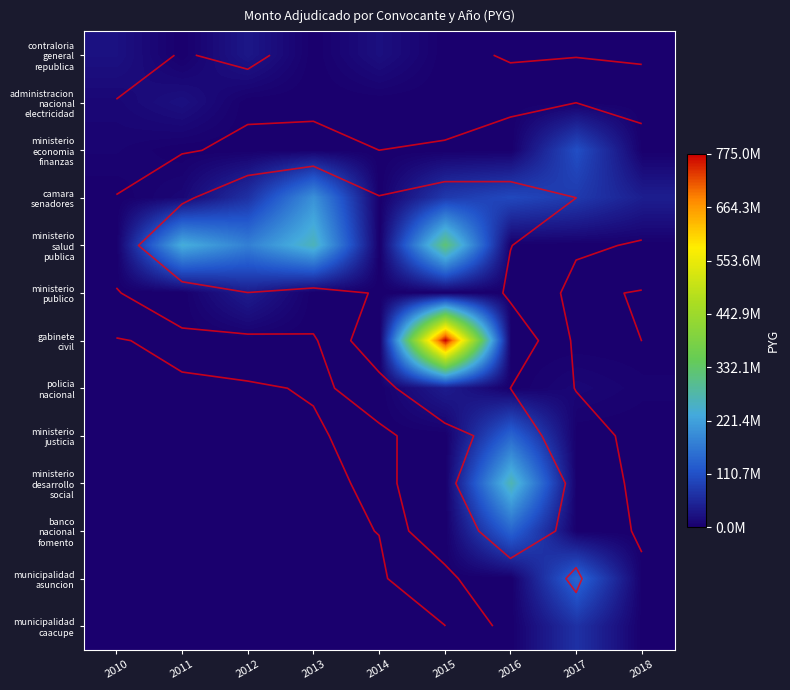

What is the difference between the highest and lowest values at 2018?

42500000